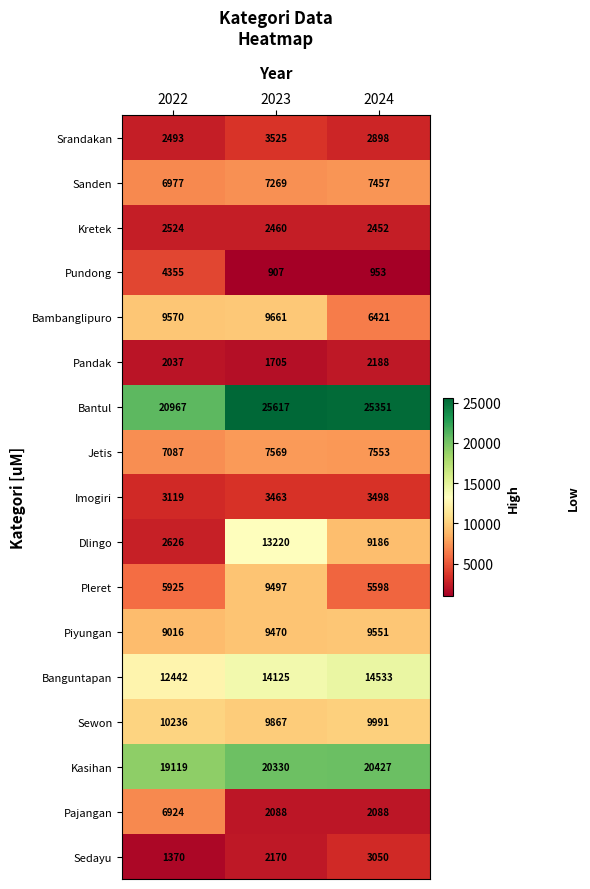

Rank the series by their maximum value, from highest to lowest.

Bantul, Kasihan, Banguntapan, Dlingo, Sewon, Bambanglipuro, Piyungan, Pleret, Jetis, Sanden, Pajangan, Pundong, Srandakan, Imogiri, Sedayu, Kretek, Pandak